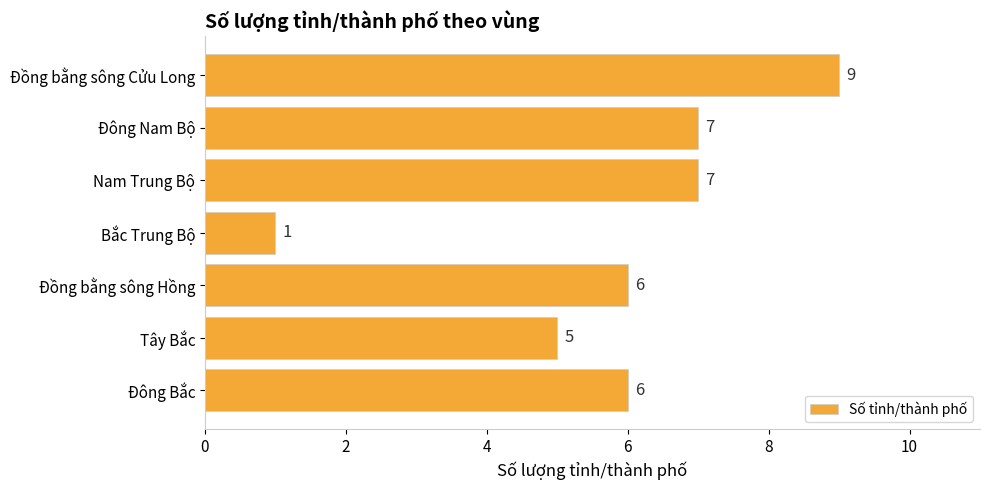

The value at Đông Bắc is 9. True or false?

False